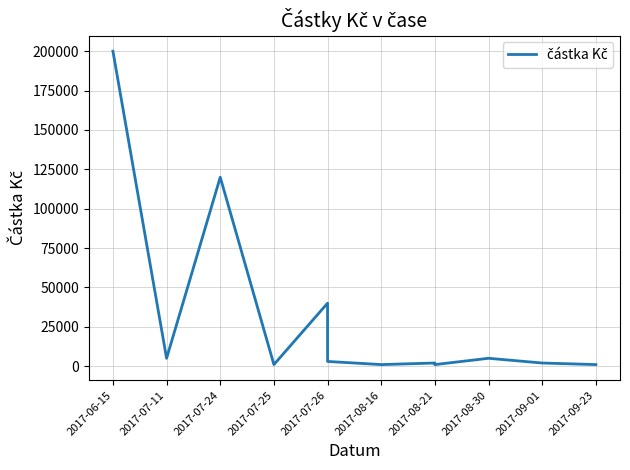

What is the label of the 11th point from the right?

2017-07-24